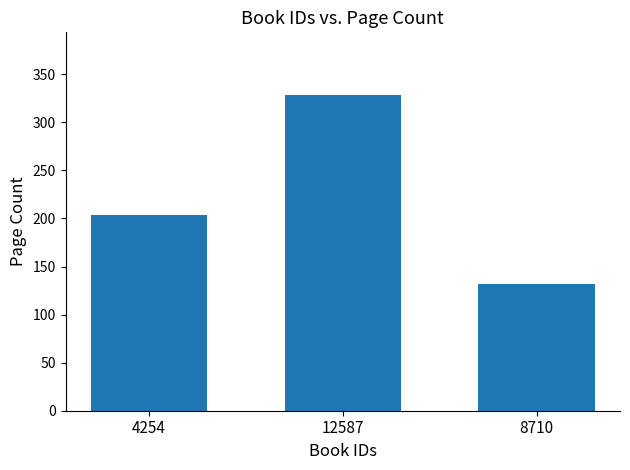

Is it true that the value at 4254 is 296?

False